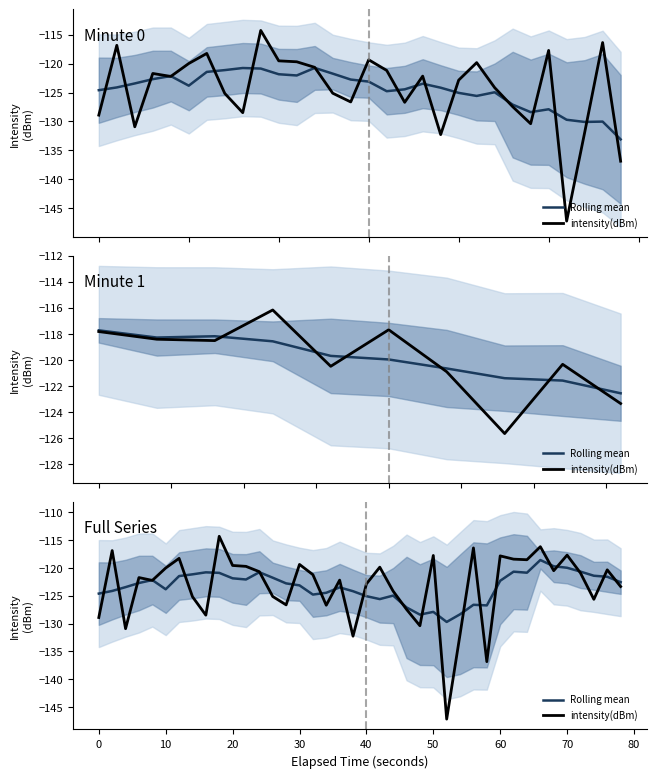

How many values in the Rolling mean series exceed -122?

15